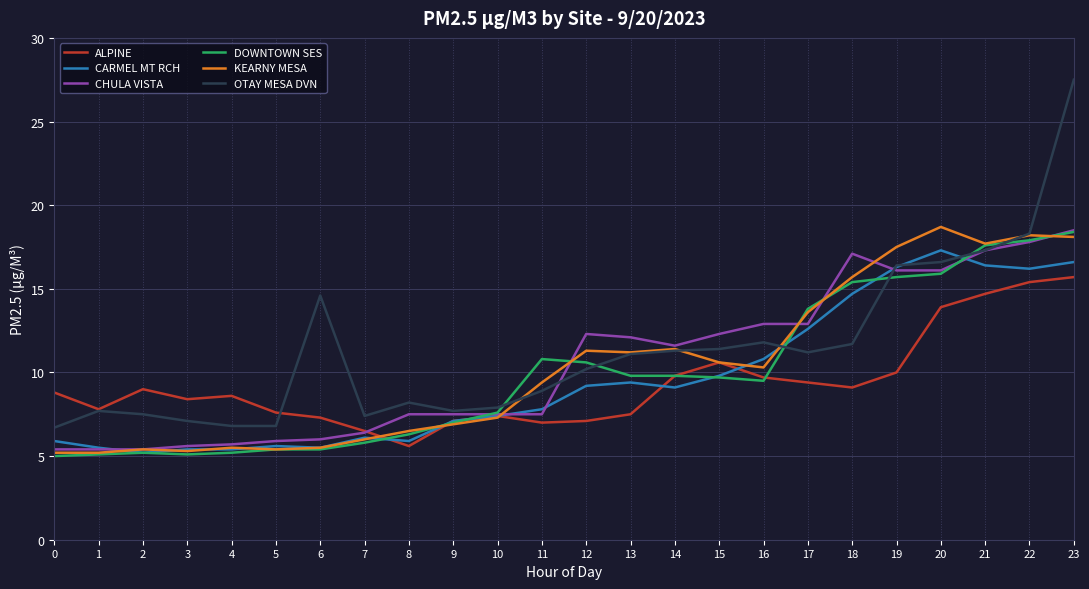

At which label does ALPINE reach its minimum?

8